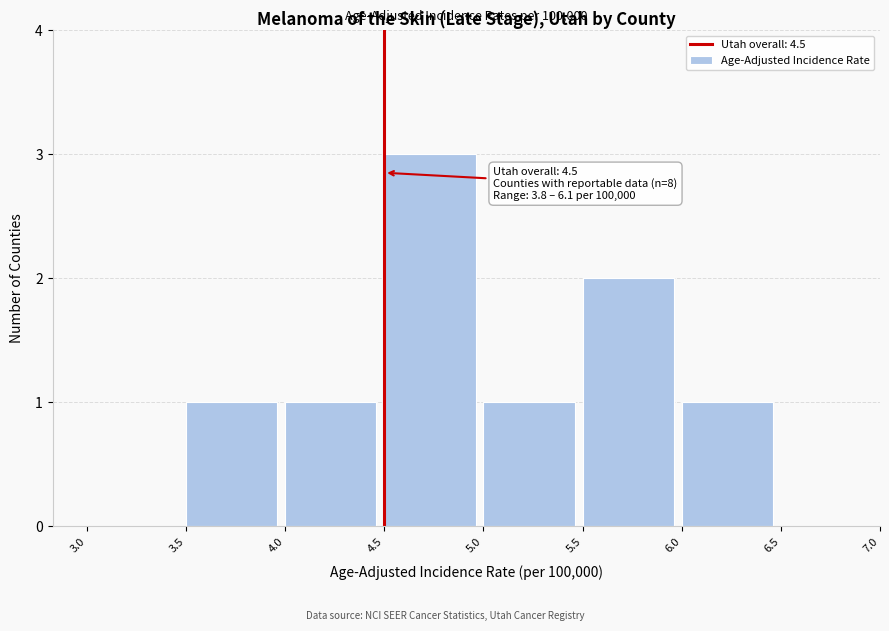

Over which range of the x-axis is the bar tallest?

4.5 to 5.0